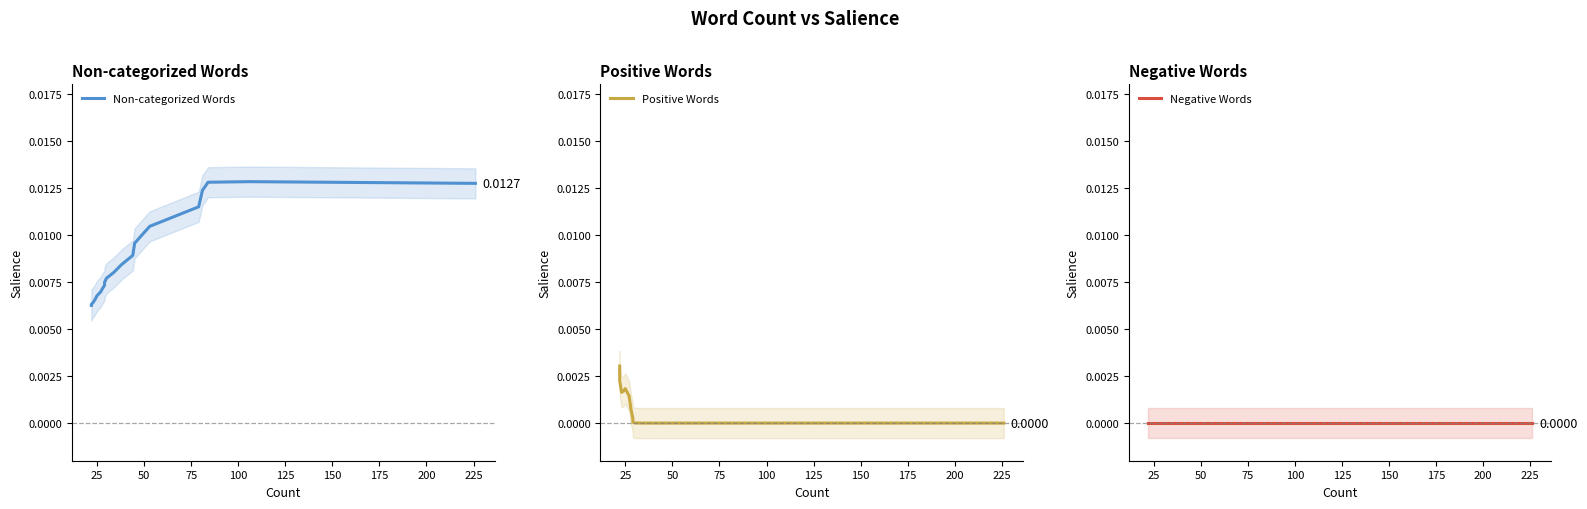

List the series in order of their peak value, highest first.

Non-categorized Words, Positive Words, Negative Words